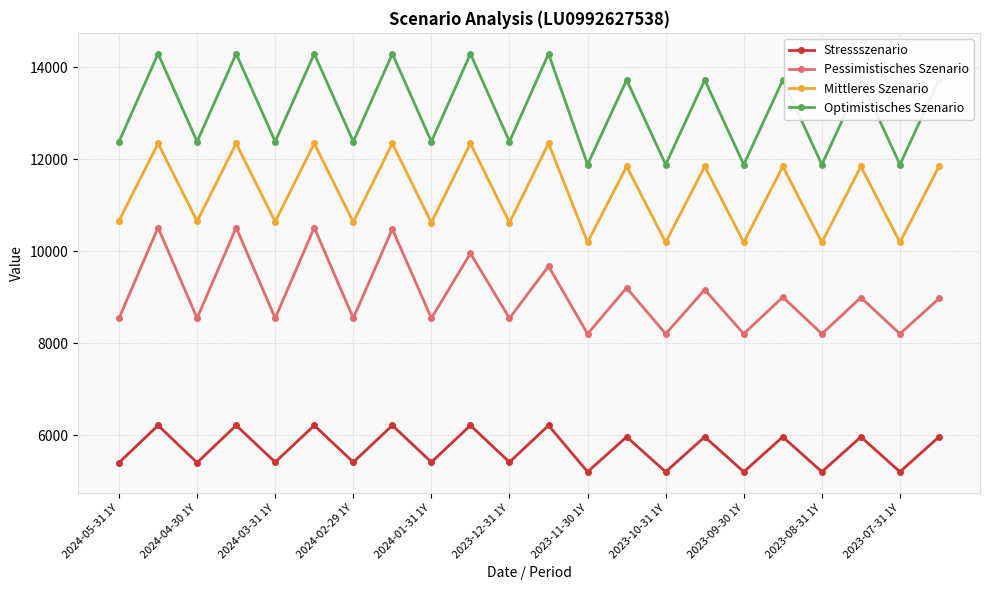

True or false: Stressszenario and Mittleres Szenario cross at least once.

False